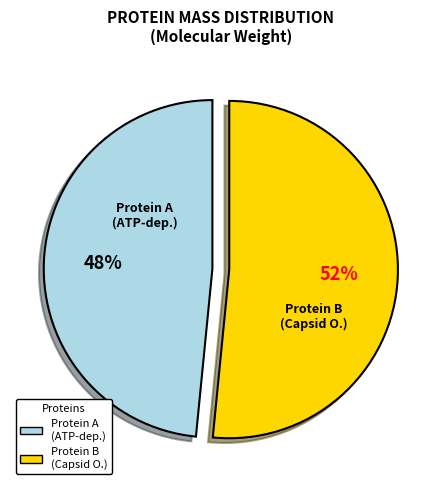

Is there any slice that represents more than half of the pie?

Yes